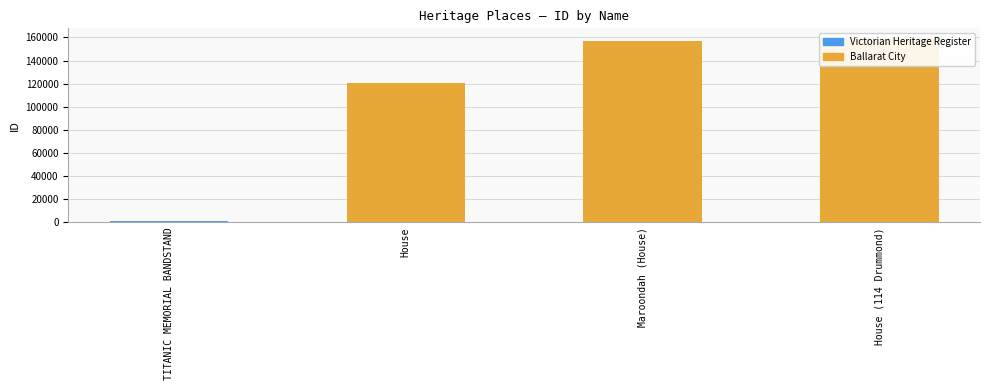

What is the change in value from TITANIC MEMORIAL BANDSTAND to House (114 Drummond)?

+158534